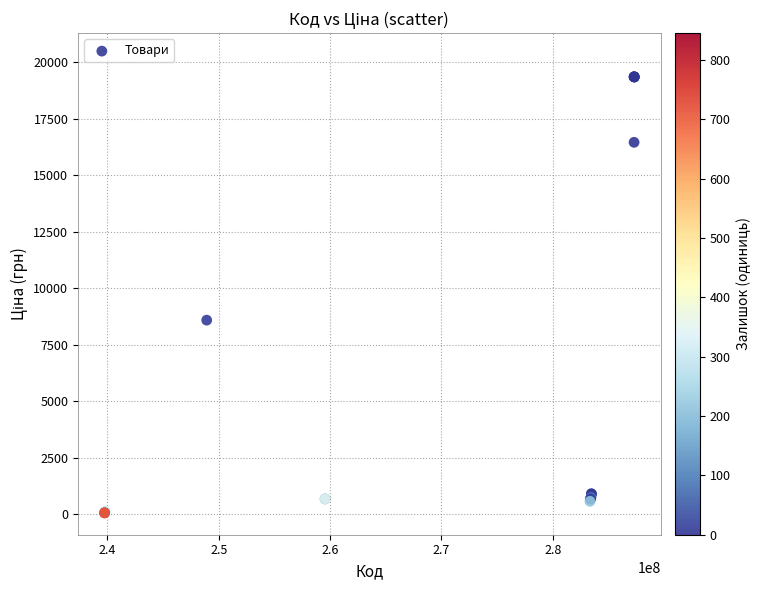

What Y value in the scatter plot is closest to 9699?

8581.1